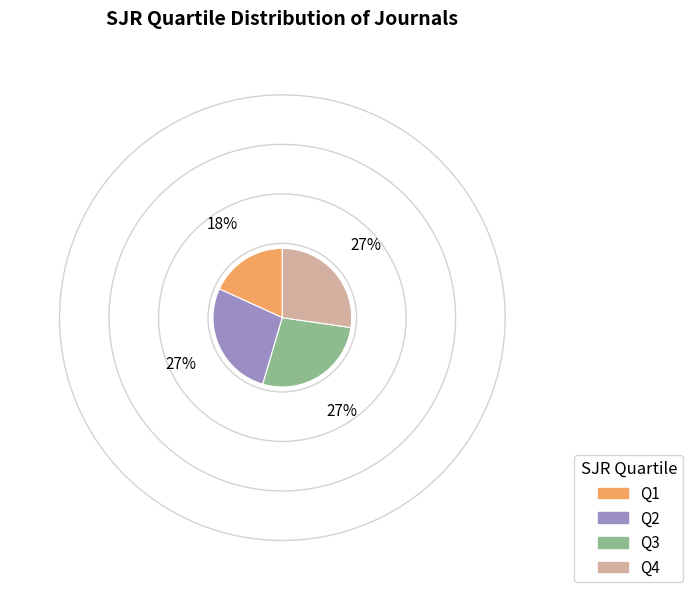

What is the smallest slice in the pie chart?

Q1